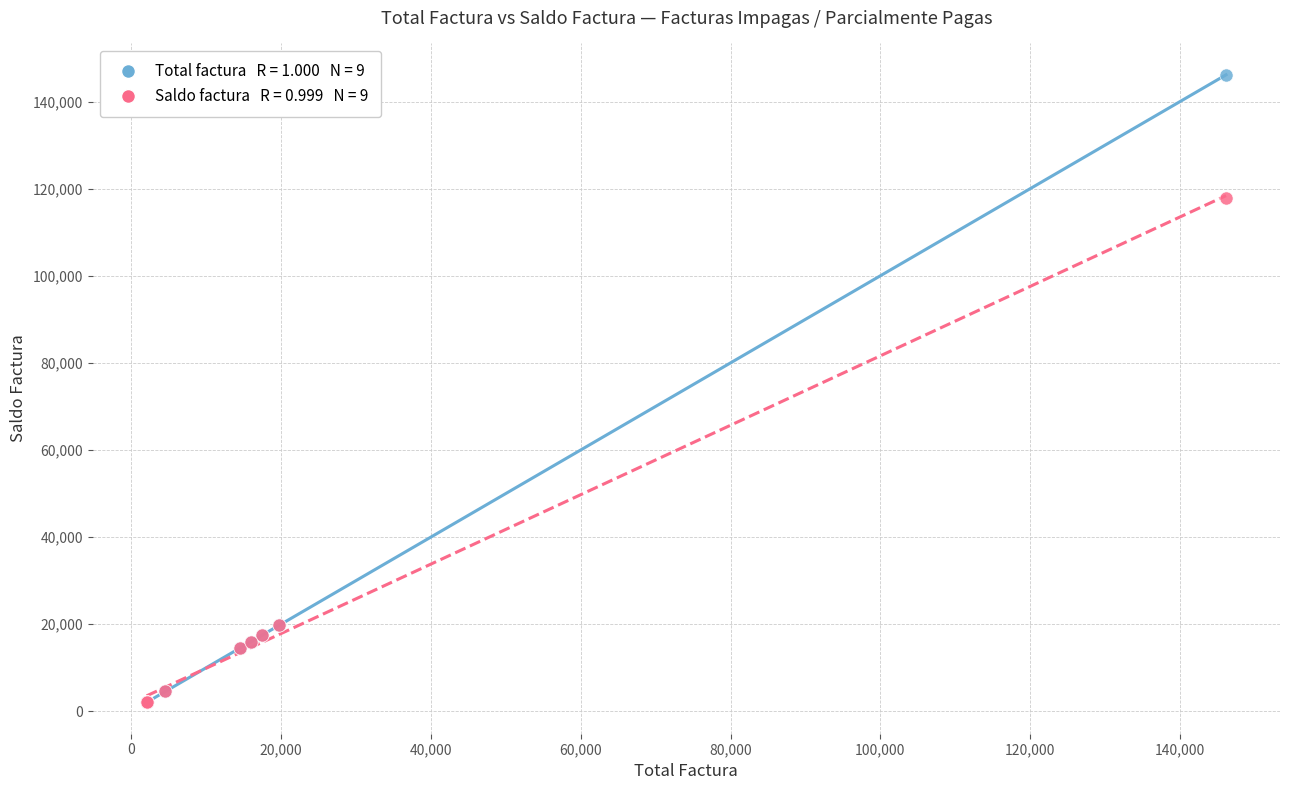

Across all series, what Y value is closest to 74089?

117763